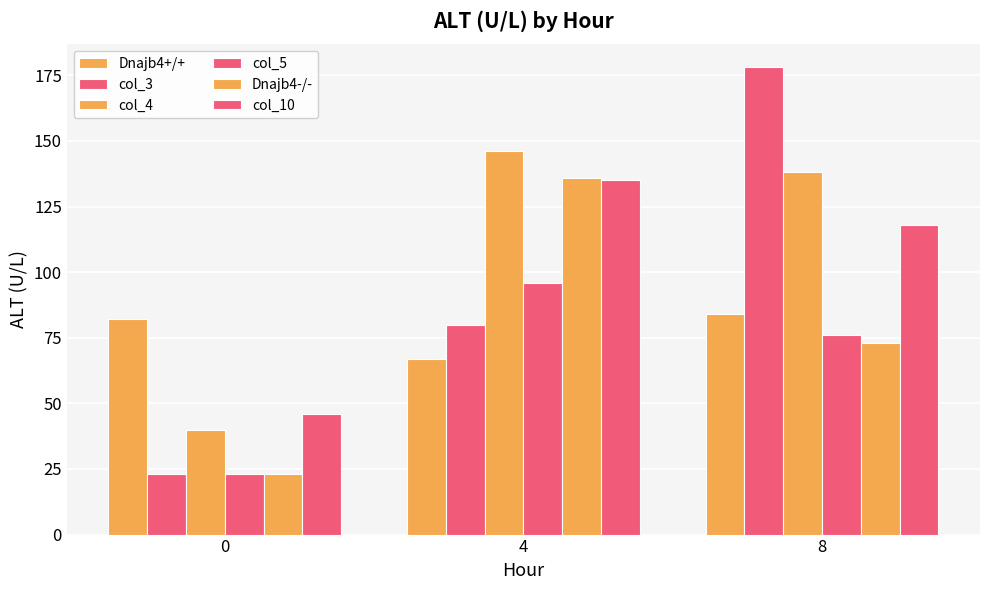

Reading right to left, what are all the values shown in this chart?

Dnajb4+/+: 84	67	82
col_3: 178	80	23
col_4: 138	146	40
col_5: 76	96	23
Dnajb4-/-: 73	136	23
col_10: 118	135	46